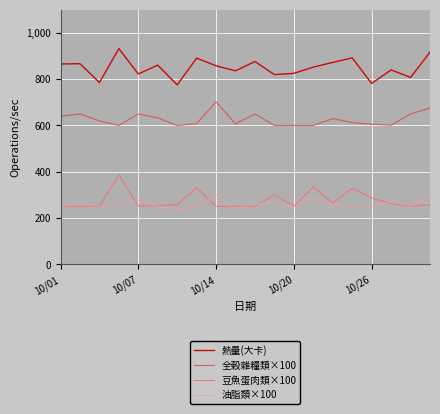

Which series has the largest total across all categories?

熱量(大卡)